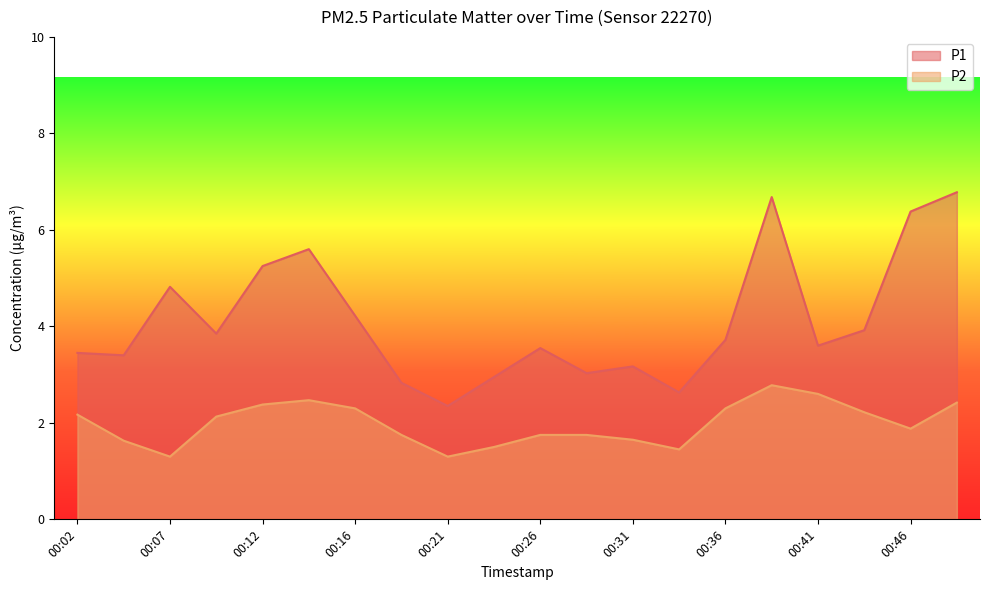

Which series has the largest range (max minus min)?

P1